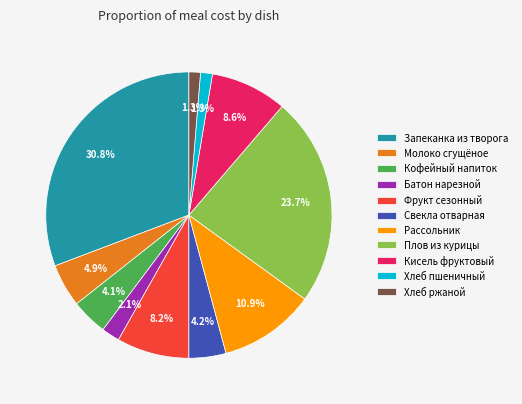

To the nearest percent, what is the combined percentage of Плов из курицы and Кисель фруктовый?

32%